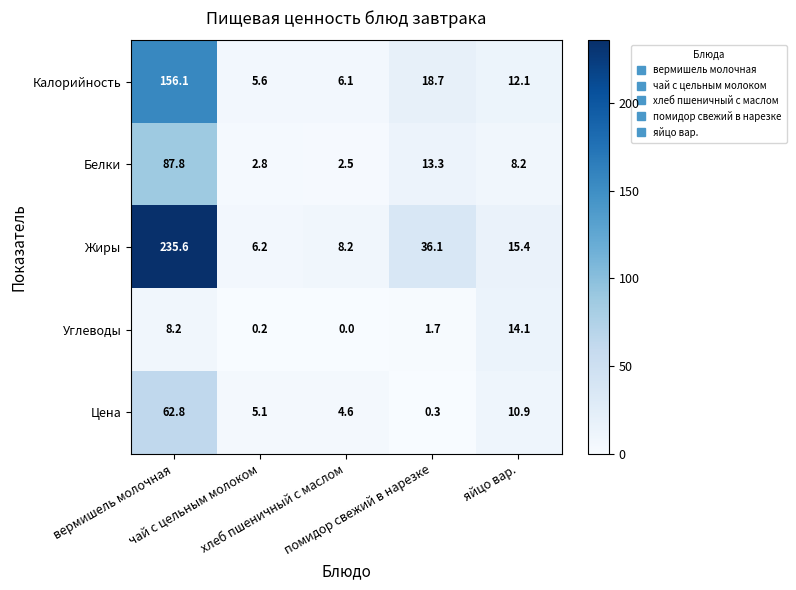

Which series has the largest total across all categories?

Жиры